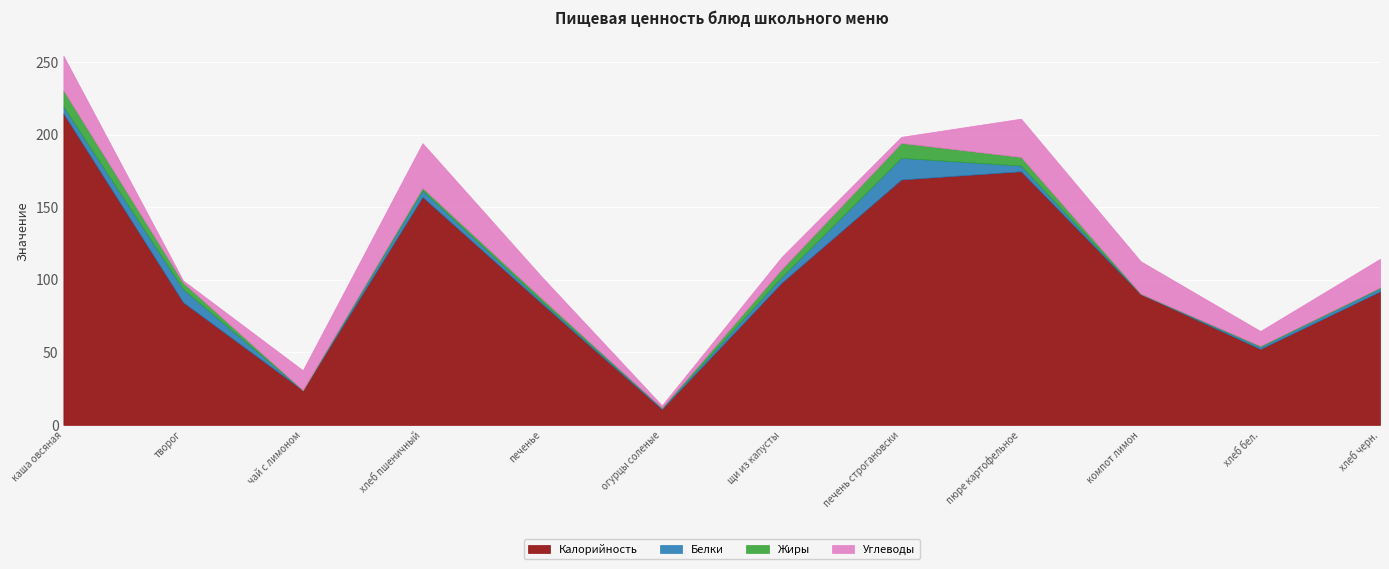

Where do Белки and Жиры first cross each other?

каша овсяная and творог